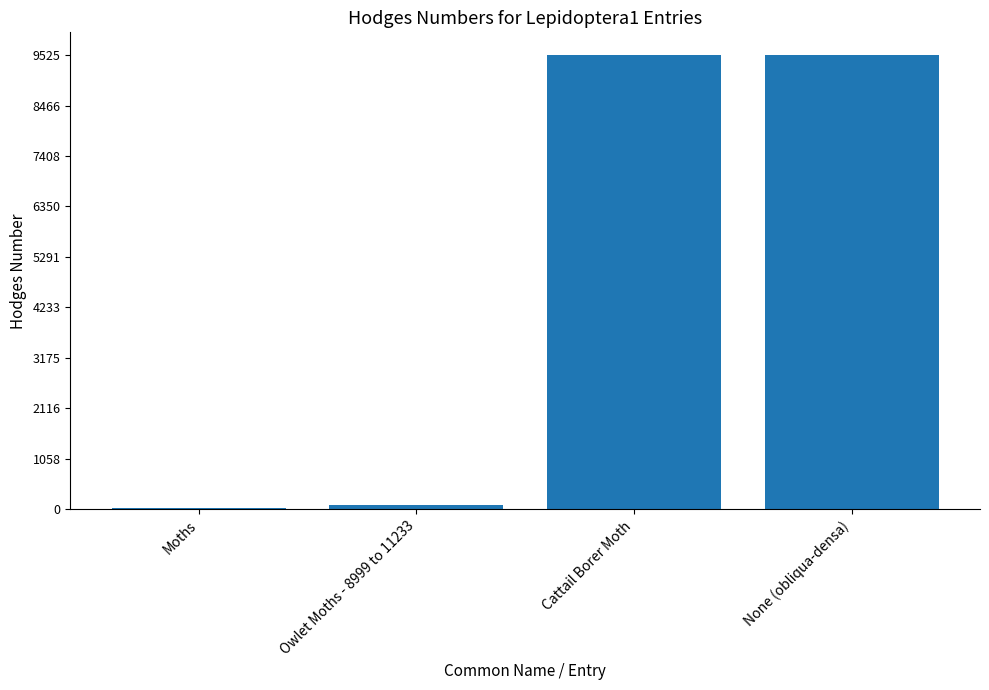

What is the change in value from Moths to None (obliqua-densa)?

+9496.0